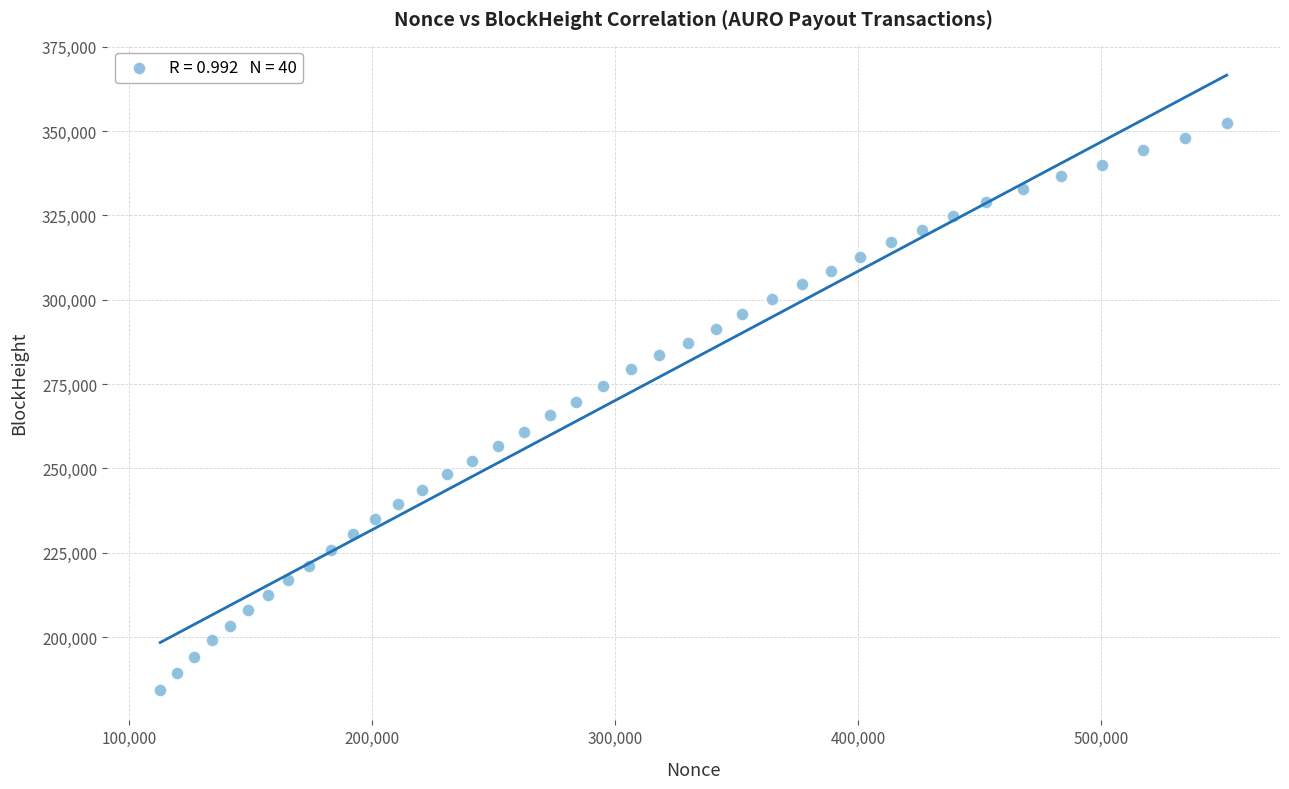

What is the range of X values (max minus min)?

438988